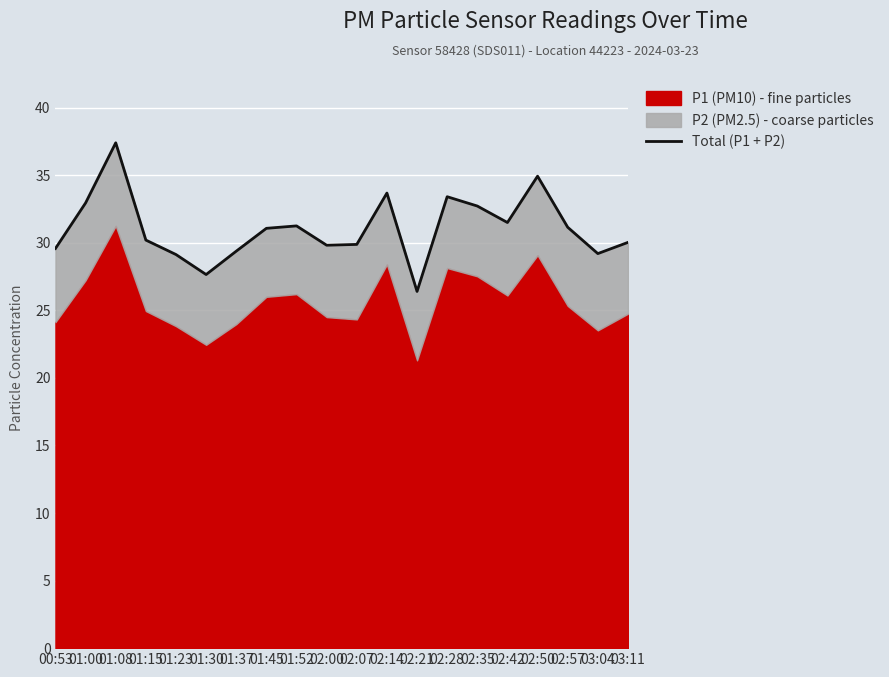

What value does the data have at 02:57?

31.1